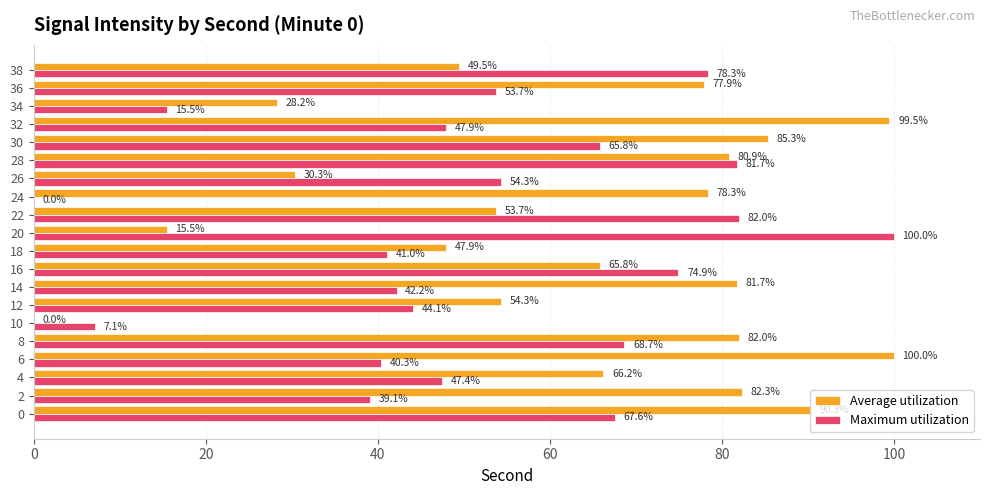

At which label is Maximum utilization closest to 50?

32